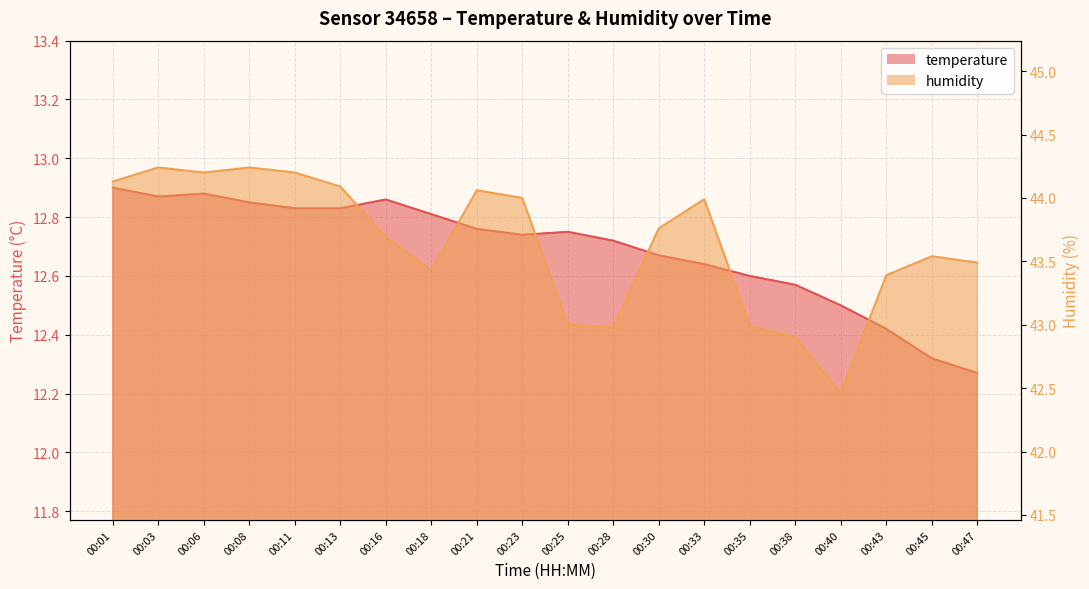

Rank the series at 00:25 from highest to lowest value.

humidity, temperature